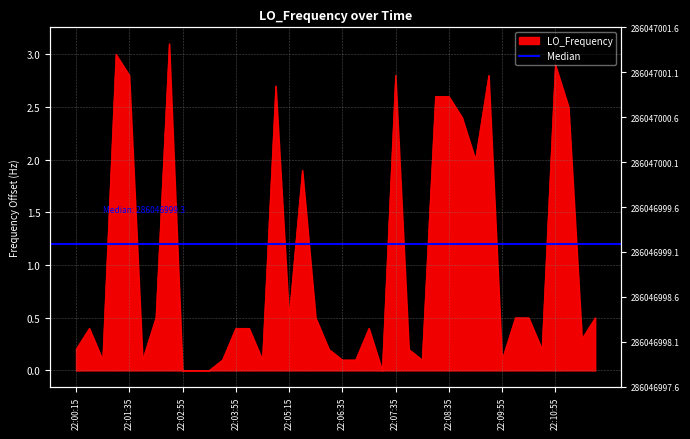

How many lines are shown in the chart?

1